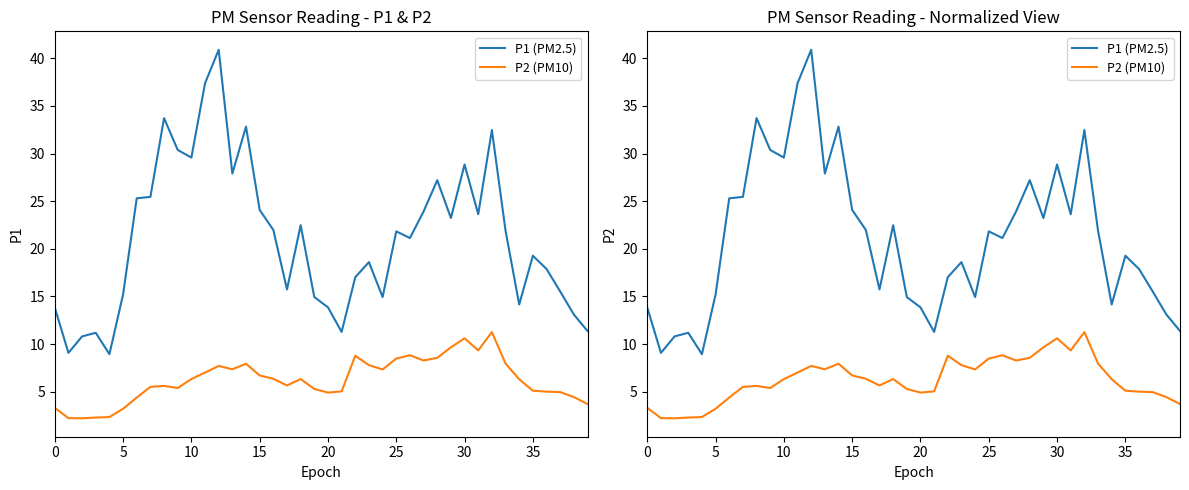

Rank the series by their average value, from highest to lowest.

P1 (PM2.5), P2 (PM10)